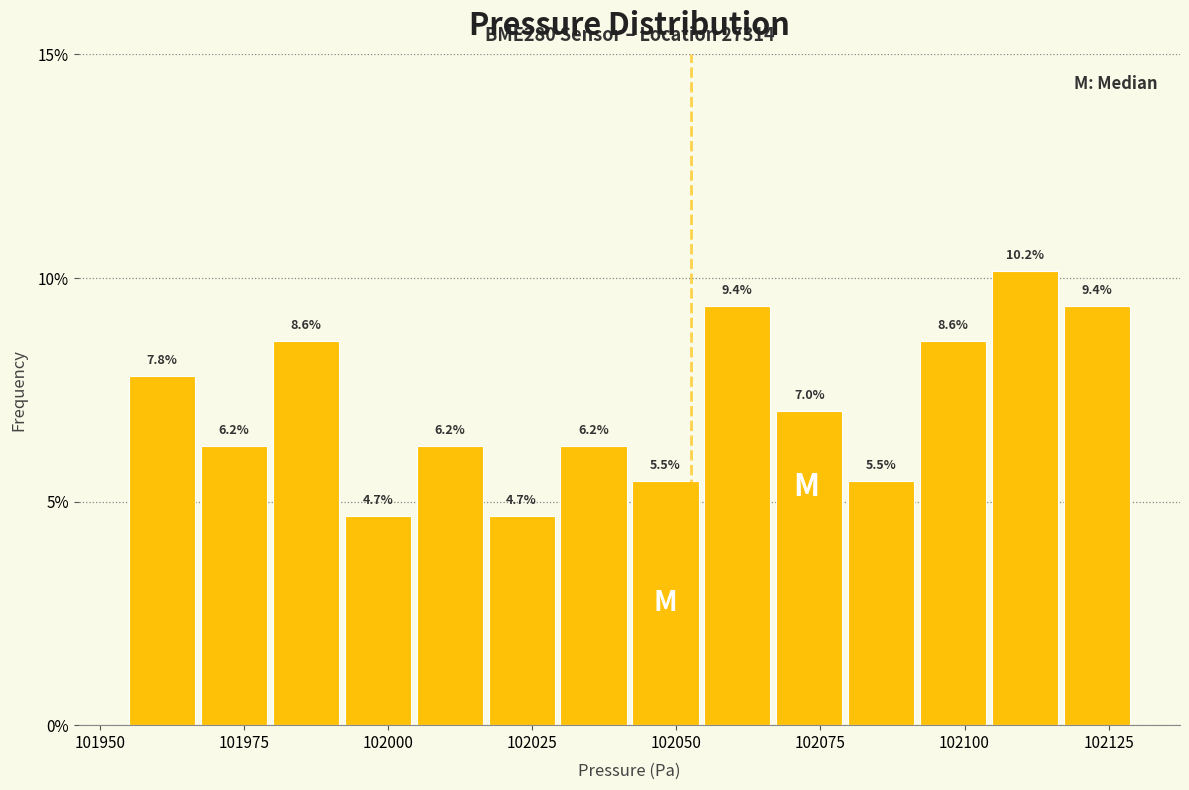

Read against the x-axis, roughly where is the centre of the tallest bar?

102110